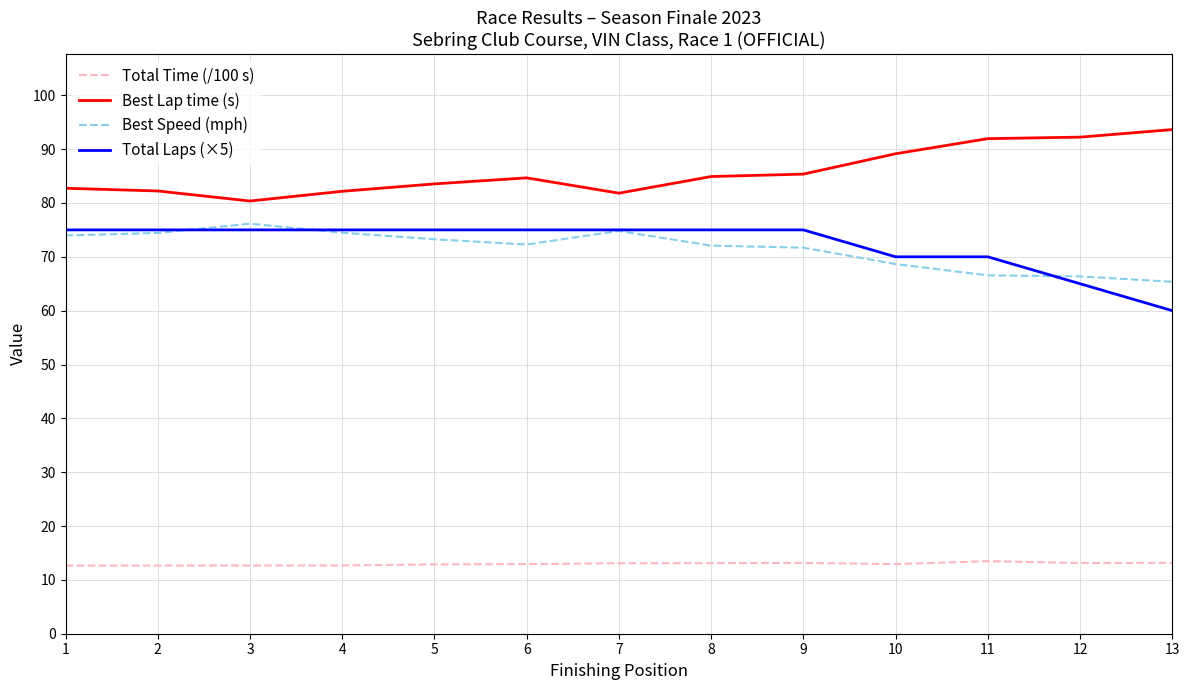

How many categories are shown in the chart?

13